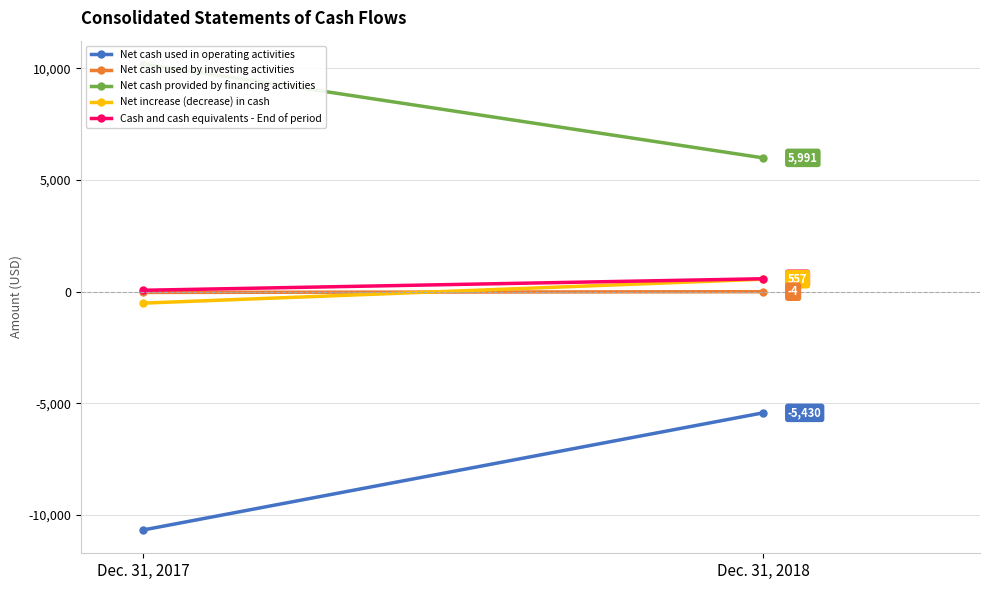

Which label corresponds to the largest value in the chart?

Dec. 31, 2017